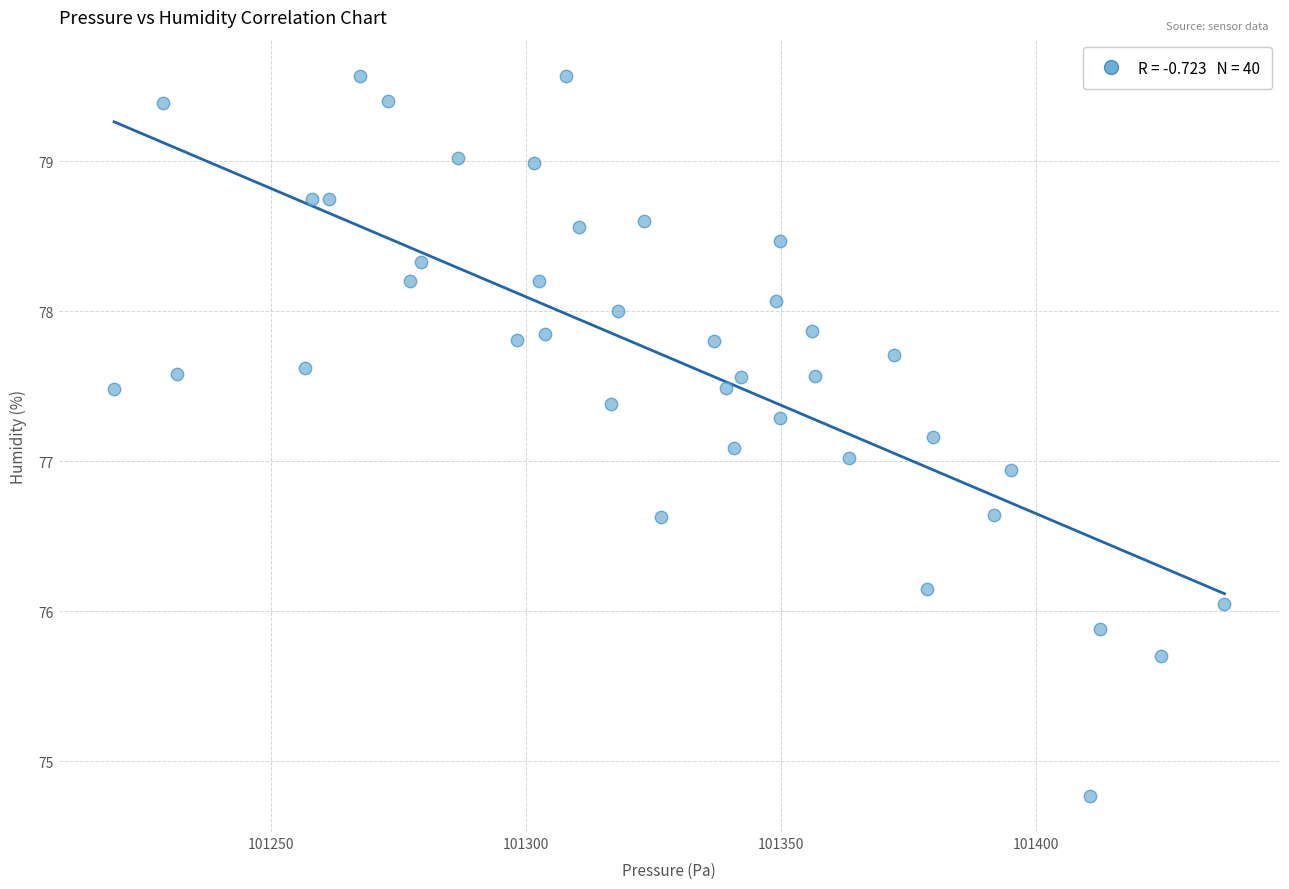

What is the range of X values (max minus min)?

217.7